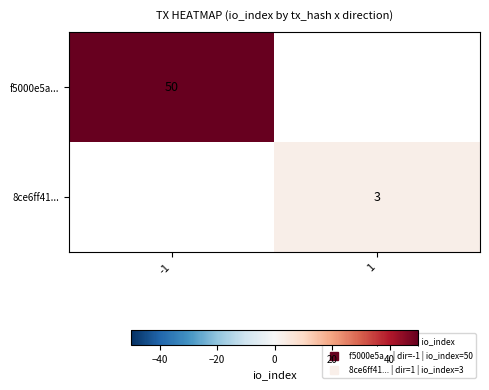

Which label corresponds to the smallest value in the chart?

1